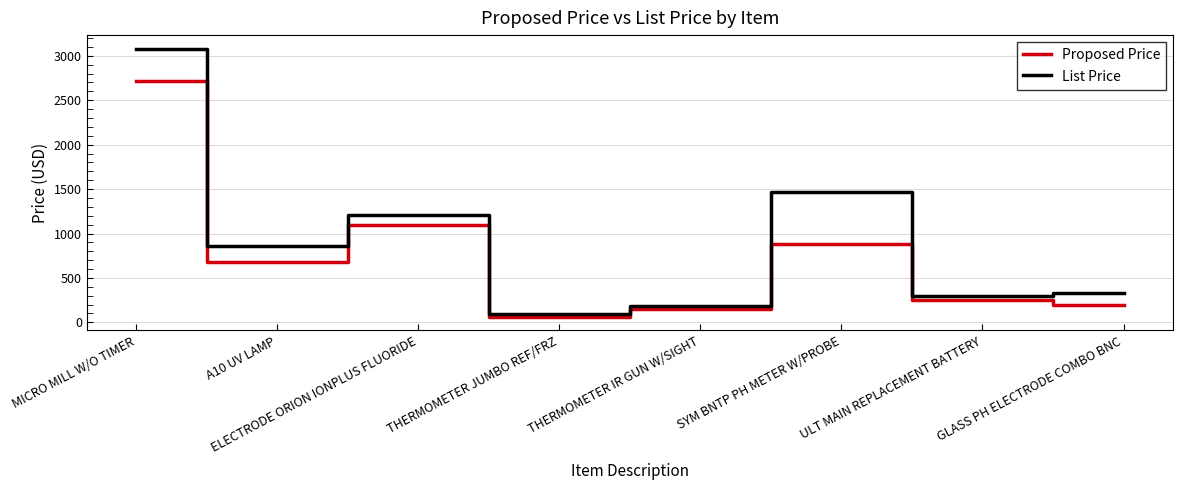

At A10 UV LAMP, list the series in order from smallest to largest.

Proposed Price, List Price